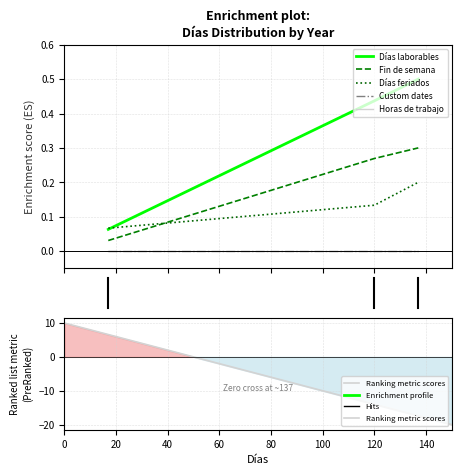

Is this an area chart (filled region under the line)?

No